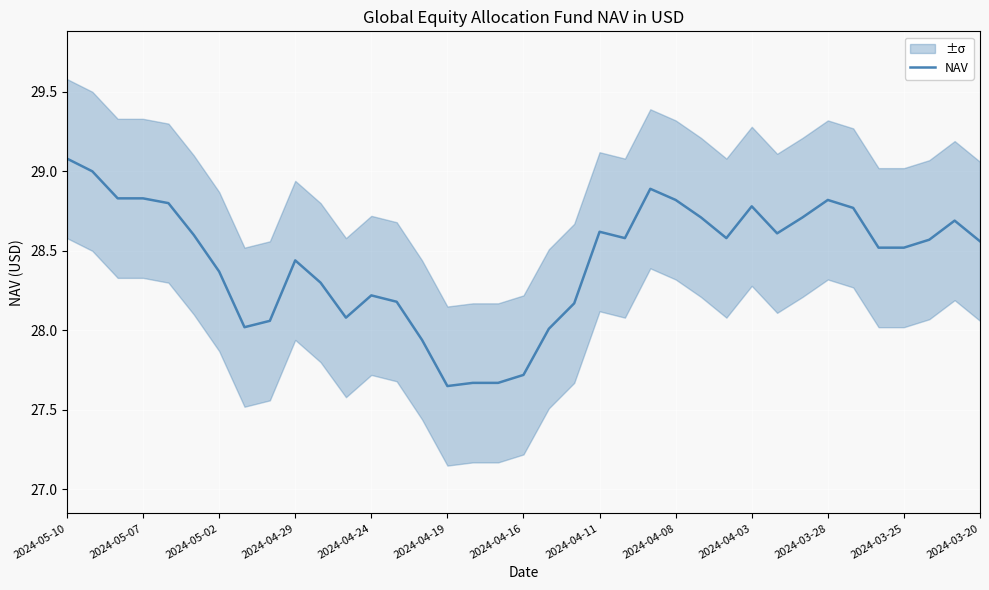

Reading left to right, extract all data points from this chart.

29.1	29.0	28.8	28.8	28.8	28.6	28.4	28.0	28.1	28.4	28.3	28.1	28.2	28.2	27.9	27.6	27.7	27.7	27.7	28.0	28.2	28.6	28.6	28.9	28.8	28.7	28.6	28.8	28.6	28.7	28.8	28.8	28.5	28.5	28.6	28.7	28.6